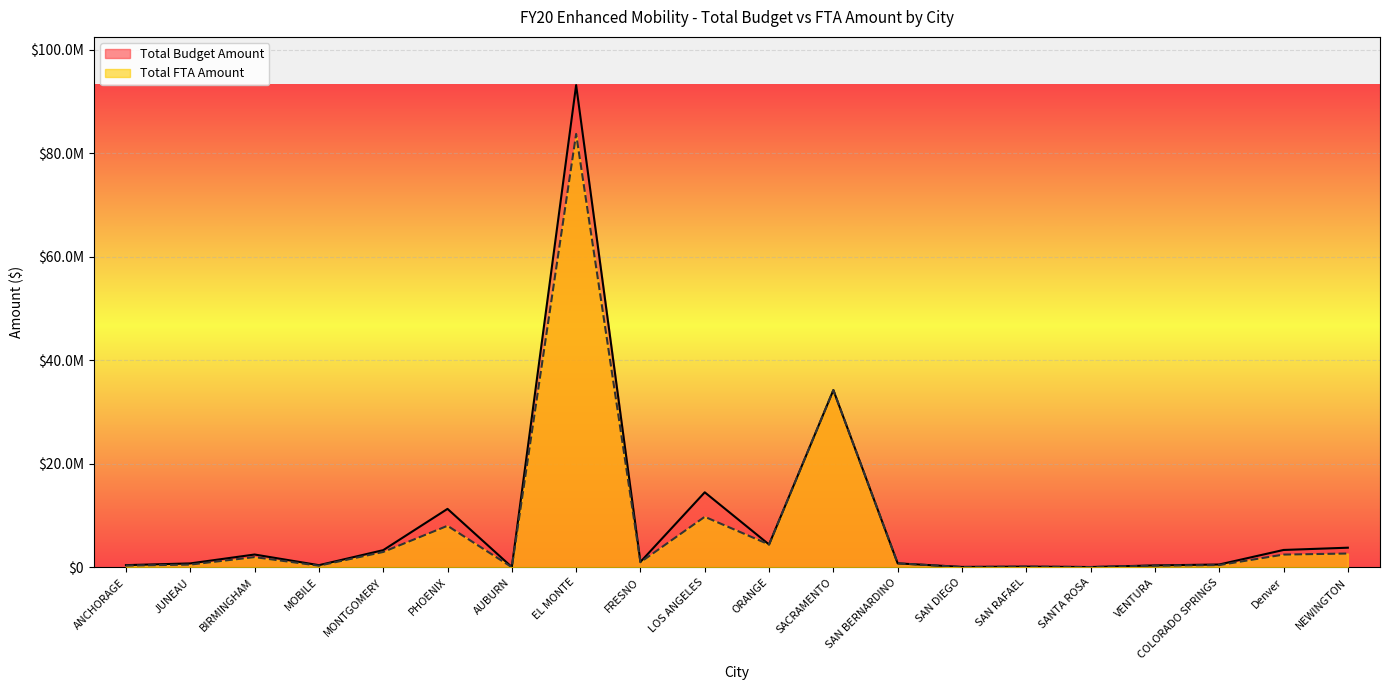

Rank the series by their maximum value, from highest to lowest.

Total Budget Amount, Total FTA Amount